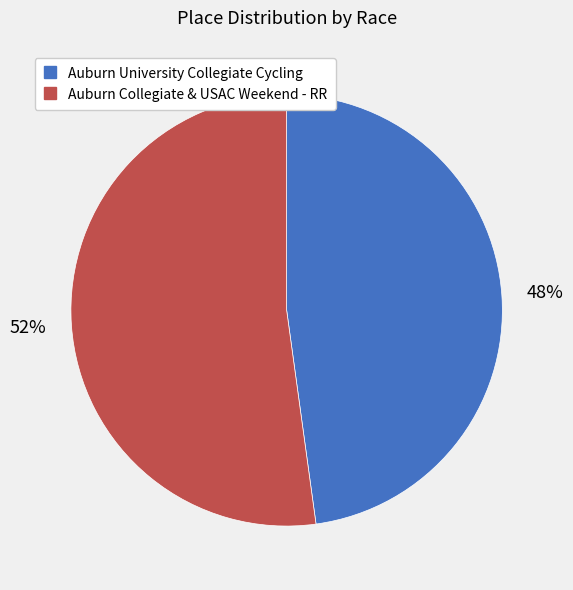

Approximately how many times larger is the value at Auburn University Collegiate Cycling compared to Auburn Collegiate & USAC Weekend - RR?

0.9